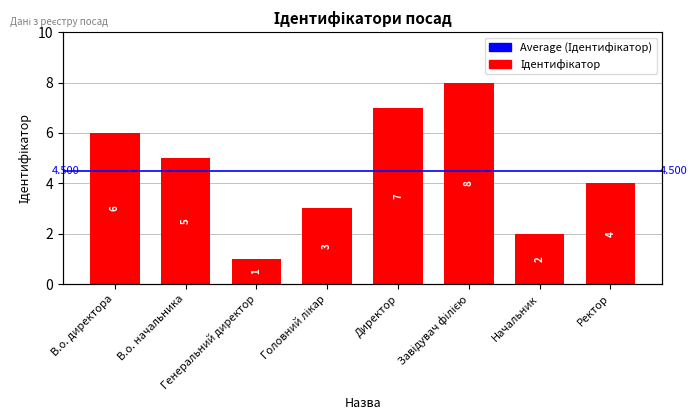

List the labels in order of value, largest first.

Завідувач філією, Директор, В.о. директора, В.о. начальника, Ректор, Головний лікар, Начальник, Генеральний директор